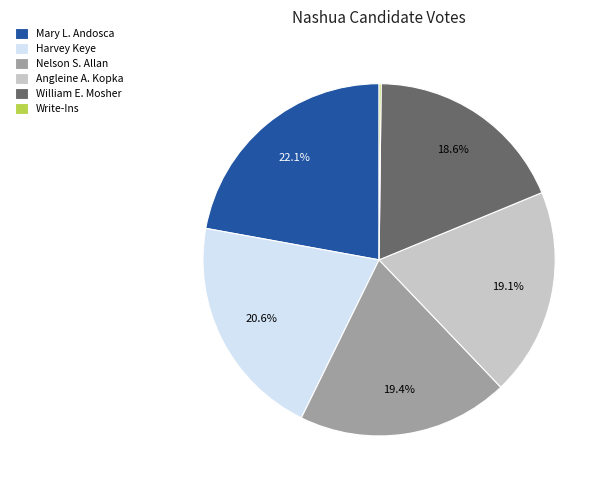

Which slice is the largest?

Mary L. Andosca